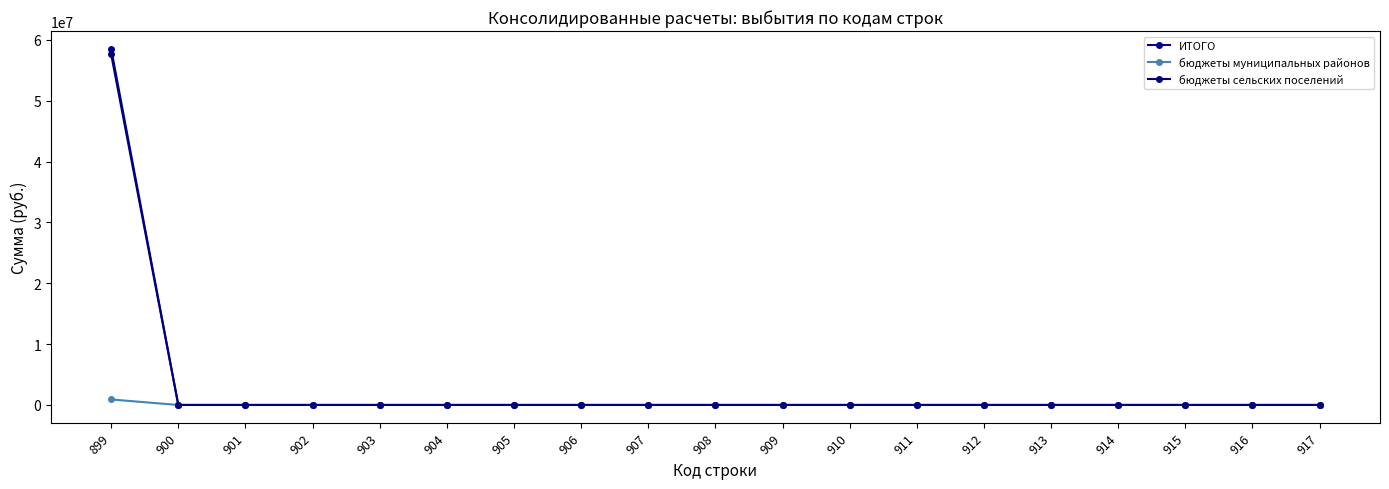

Reading left to right, transcribe all the data shown in this chart.

ИТОГО: 899=58521738.8	900=0.0	901=0.0	902=0.0	903=0.0	904=0.0	905=0.0	906=0.0	907=0.0	908=0.0	909=0.0	910=0.0	911=0.0	912=0.0	913=0.0	914=0.0	915=0.0	916=0.0	917=0.0
бюджеты муниципальных районов: 899=903320.9	900=0.0	901=0.0	902=0.0	903=0.0	904=0.0	905=0.0	906=0.0	907=0.0	908=0.0	909=0.0	910=0.0	911=0.0	912=0.0	913=0.0	914=0.0	915=0.0	916=0.0	917=0.0
бюджеты сельских поселений: 899=57618417.9	900=0.0	901=0.0	902=0.0	903=0.0	904=0.0	905=0.0	906=0.0	907=0.0	908=0.0	909=0.0	910=0.0	911=0.0	912=0.0	913=0.0	914=0.0	915=0.0	916=0.0	917=0.0